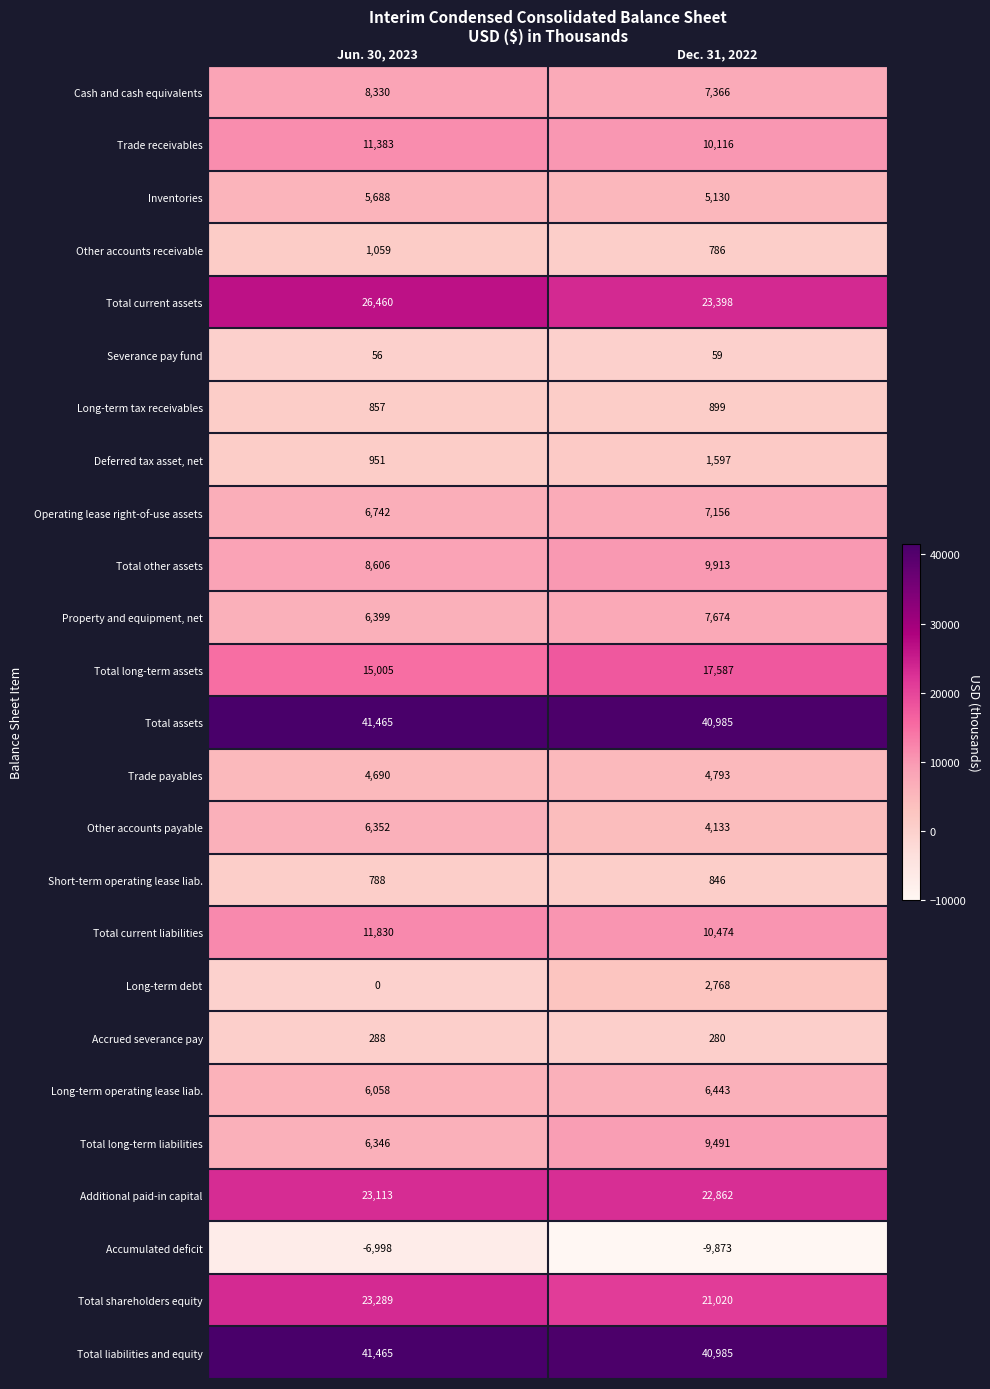

The Operating lease right-of-use assets series shows 6742 at Jun. 30, 2023. True or false?

True